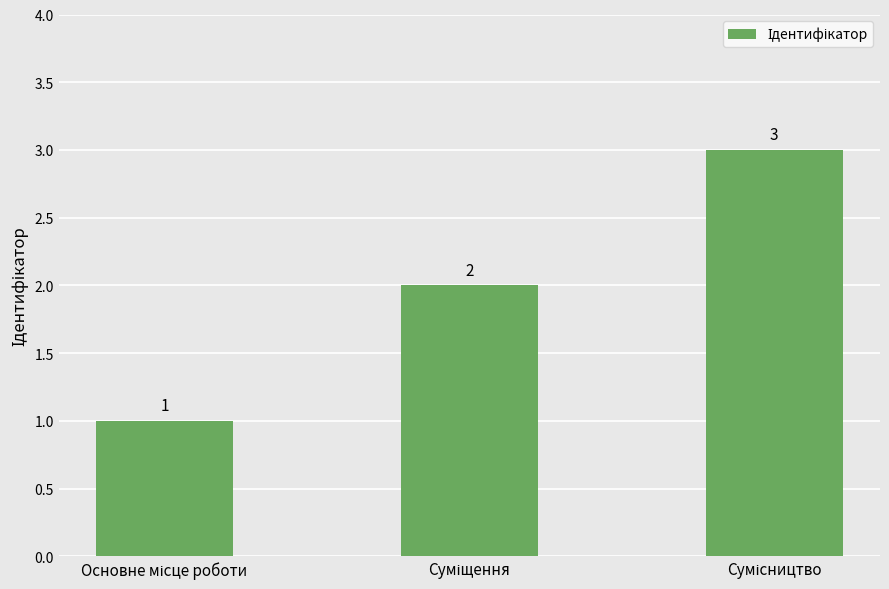

How many values are between 1 and 3?

3